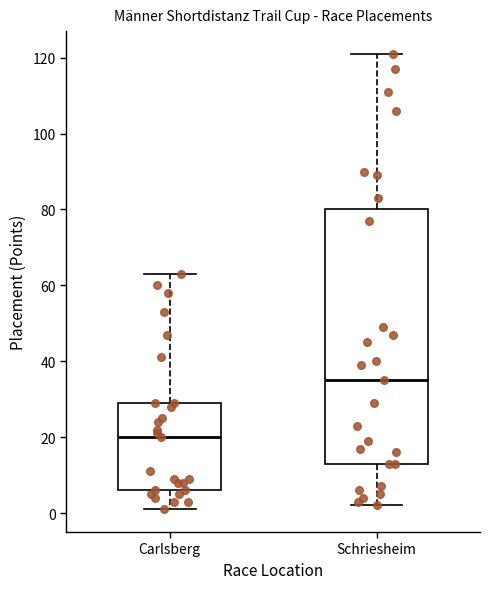

Reading left to right, transcribe this box plot: for each box, give where its median line is, the range the box spans, and where its two whiskers end, as read against the y-axis. The values are not printed on the chart, so give them approximately, as read against the axis.

Carlsberg: median 20, box 6 to 30, whiskers 2 to 64
Schriesheim: median 36, box 14 to 80, whiskers 2 to 122